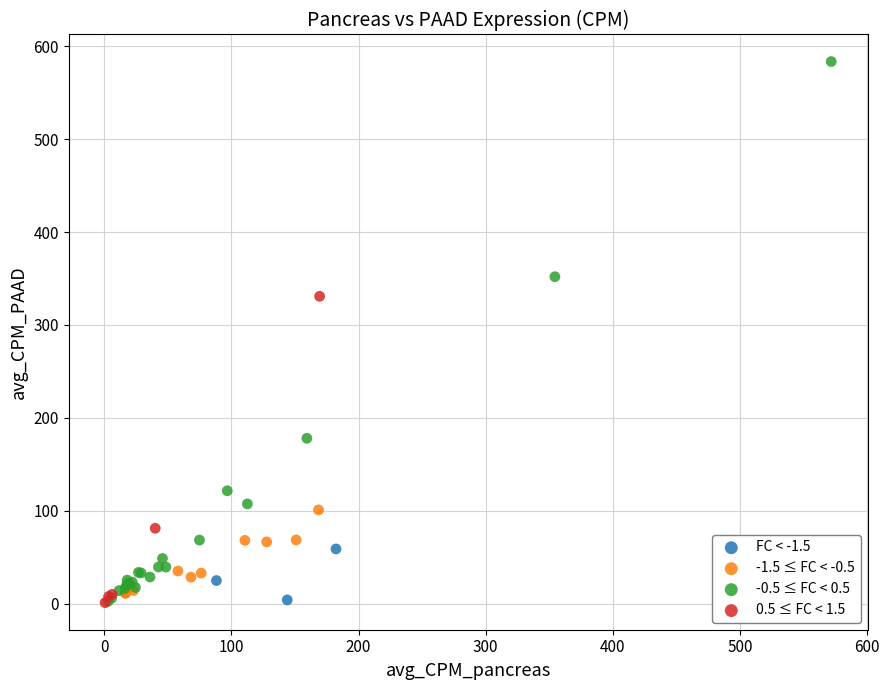

Which series has the largest Y range (max minus min)?

-0.5 ≤ FC < 0.5